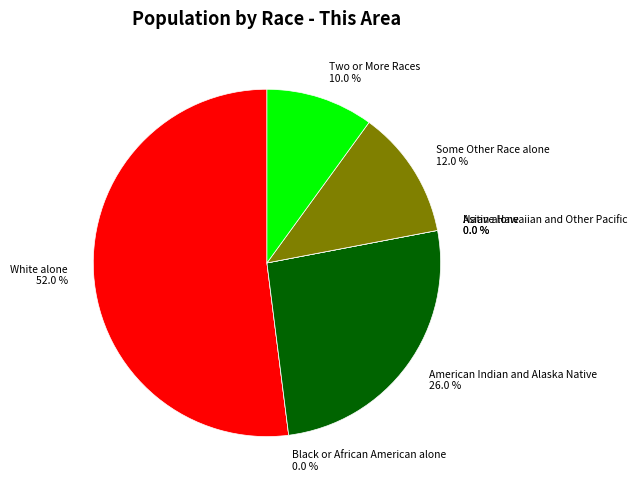

Count the number of slices in the pie.

7